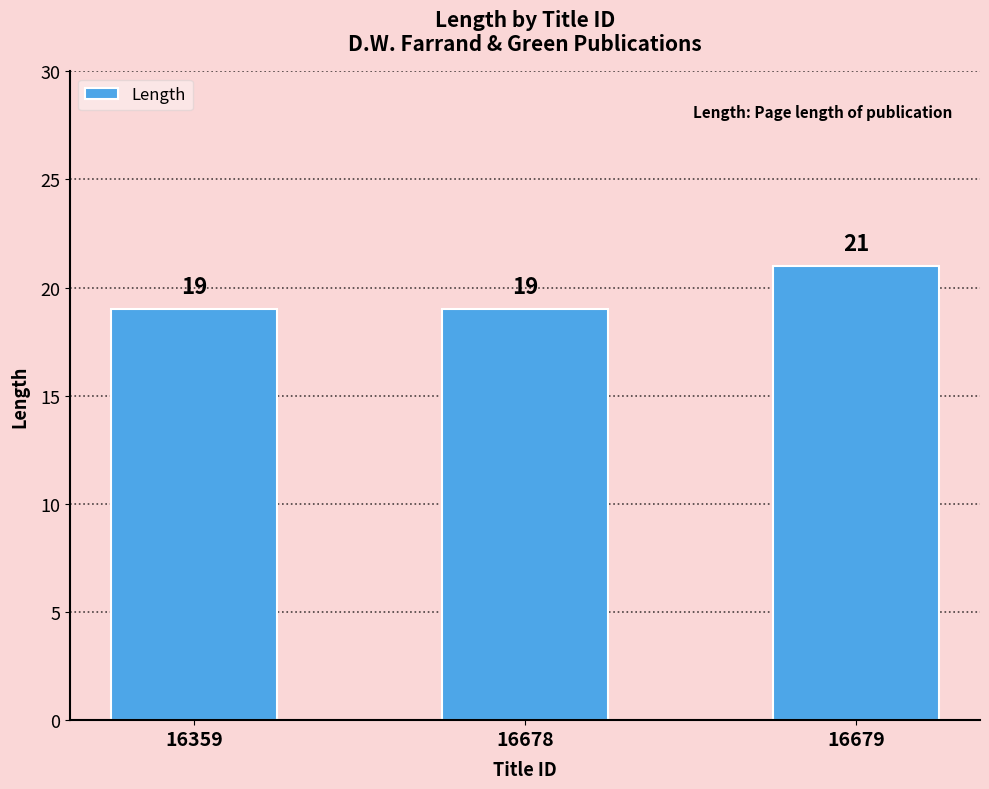

How many bars are there in total?

3